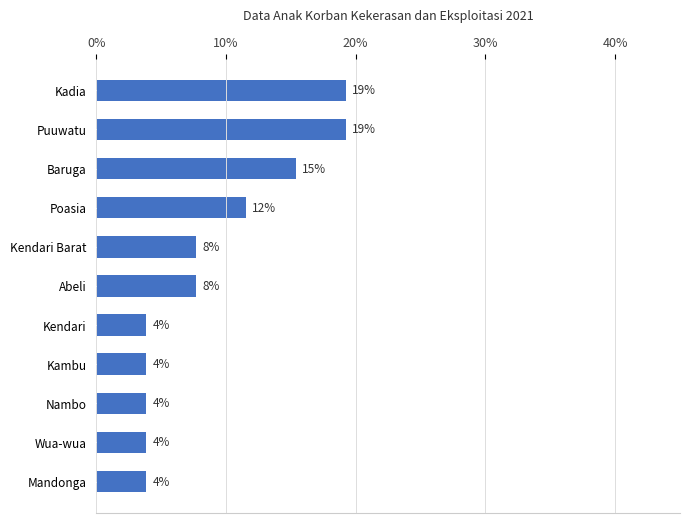

Are the bars horizontal?

Yes